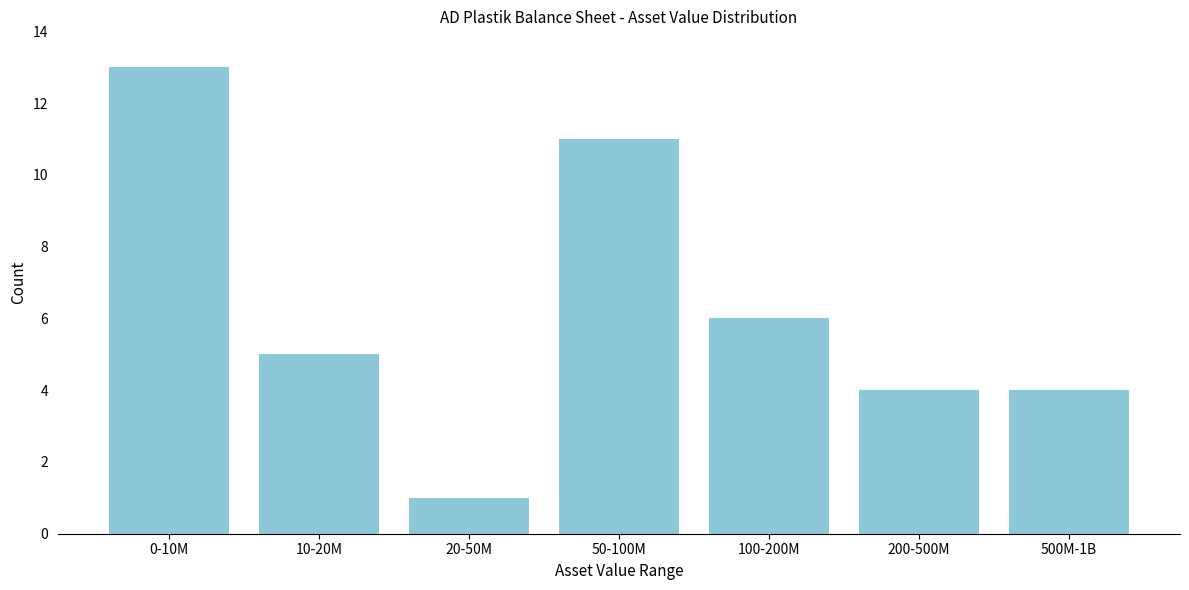

Reading left to right, transcribe all the data shown in this chart.

0-10M=13	10-20M=5	20-50M=1	50-100M=11	100-200M=6	200-500M=4	500M-1B=4